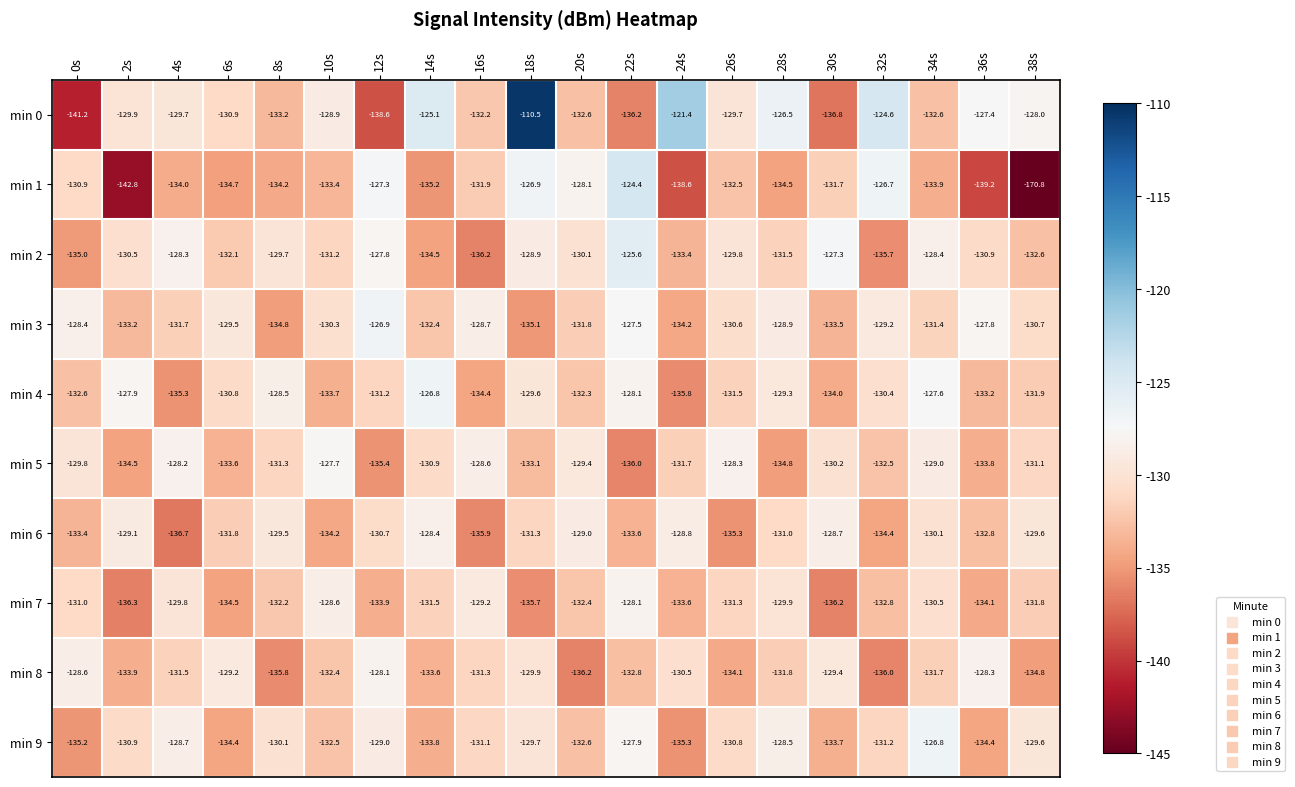

Count the number of data series in this chart.

10